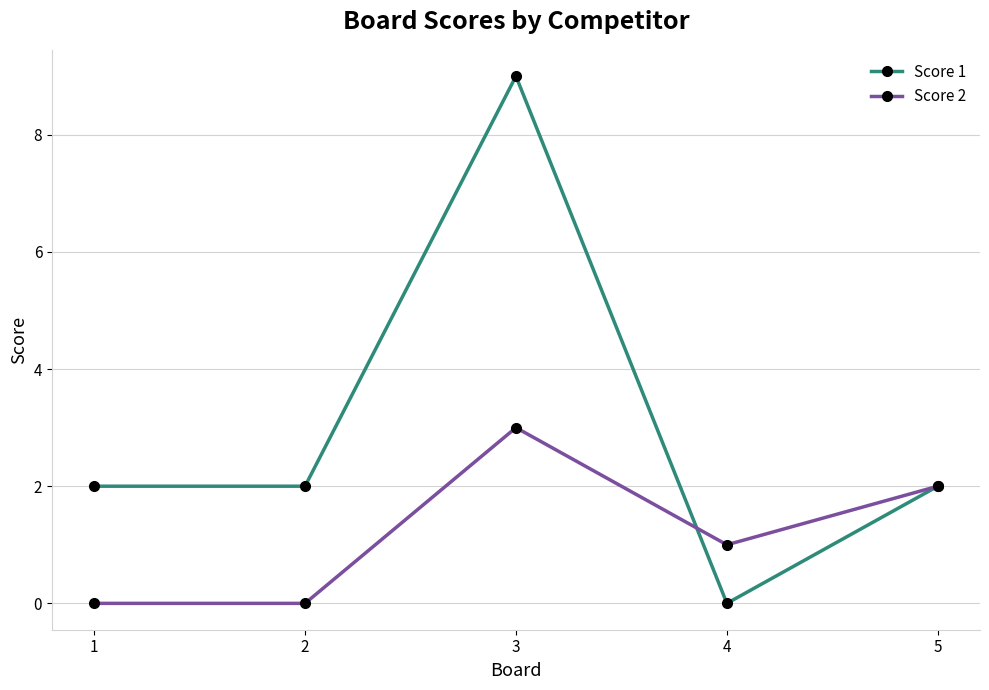

How many positive values does the Score 1 series have?

4